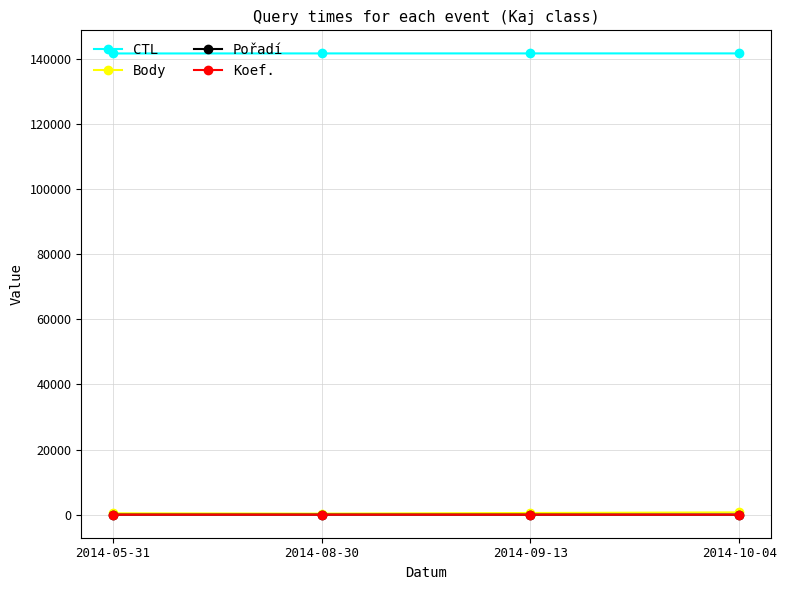

How many lines are shown in the chart?

4